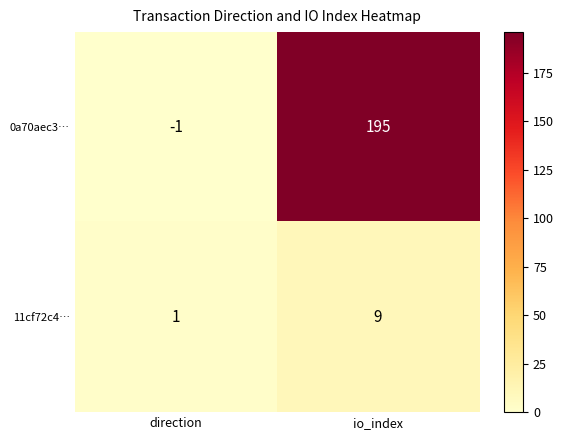

Which series has the largest total across all categories?

0a70aec3…